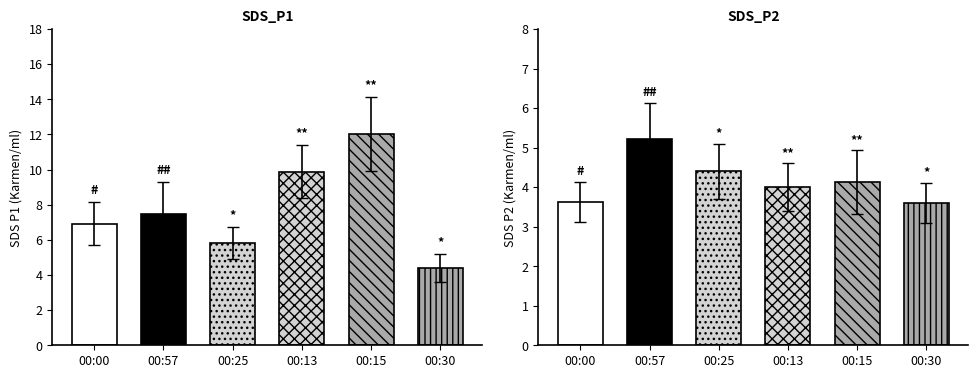

Where does the Avg SDS_P1 series first go above 7?

00:57